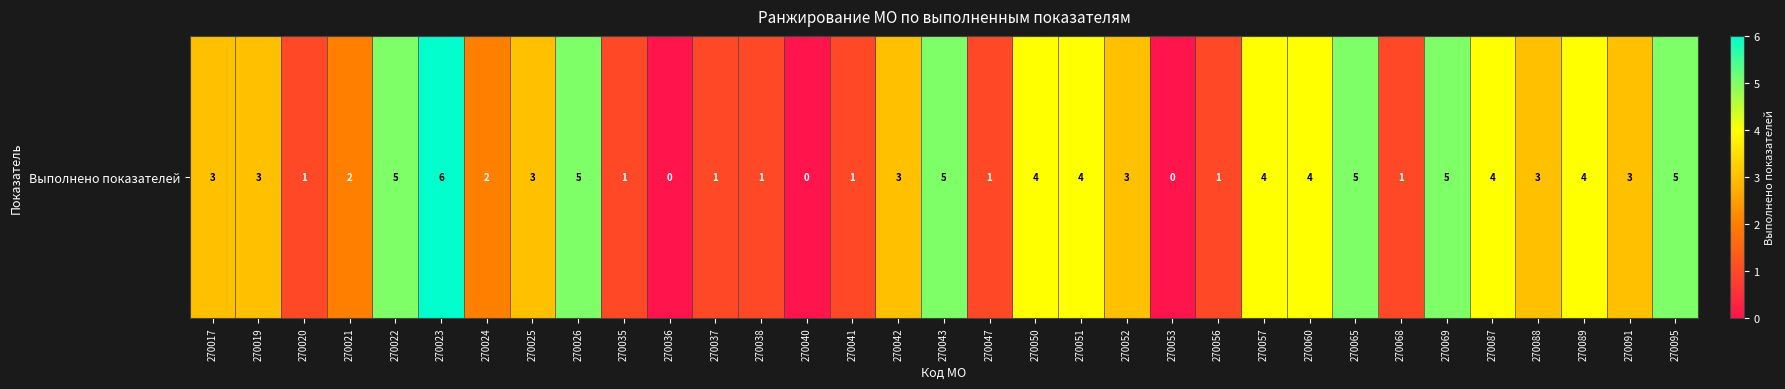

The chart shows a value of 1 at 270037. True or false?

True